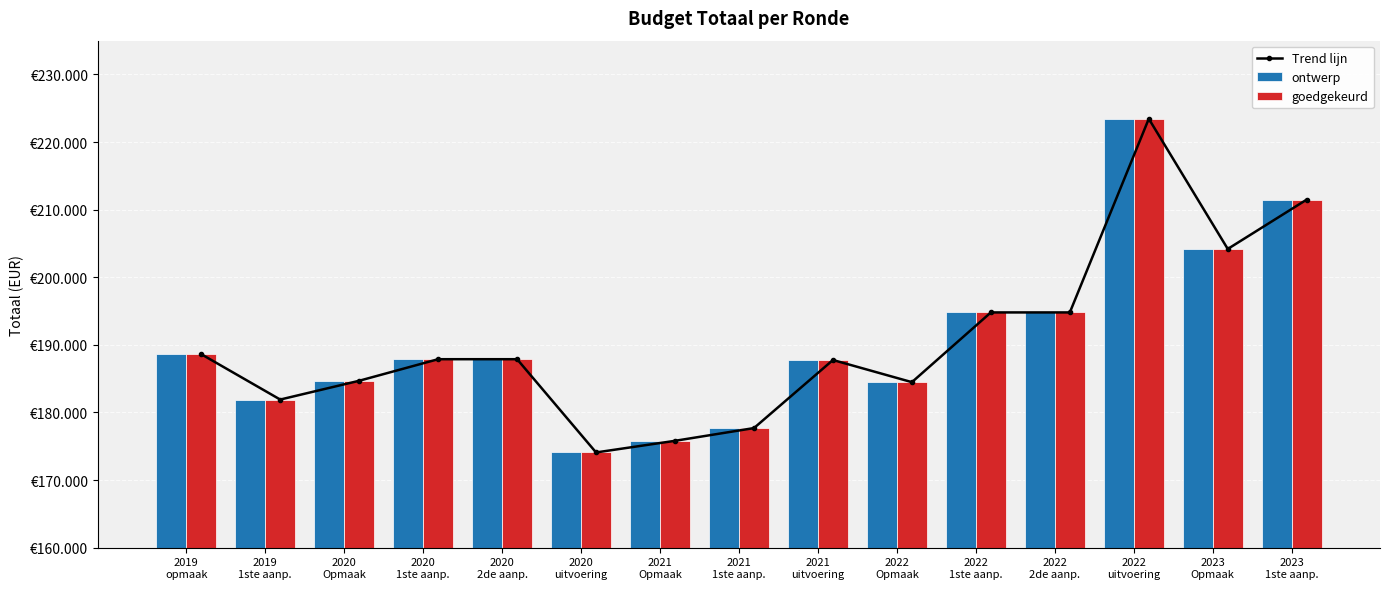

At which category is the sum across all series the highest?

2022
uitvoering